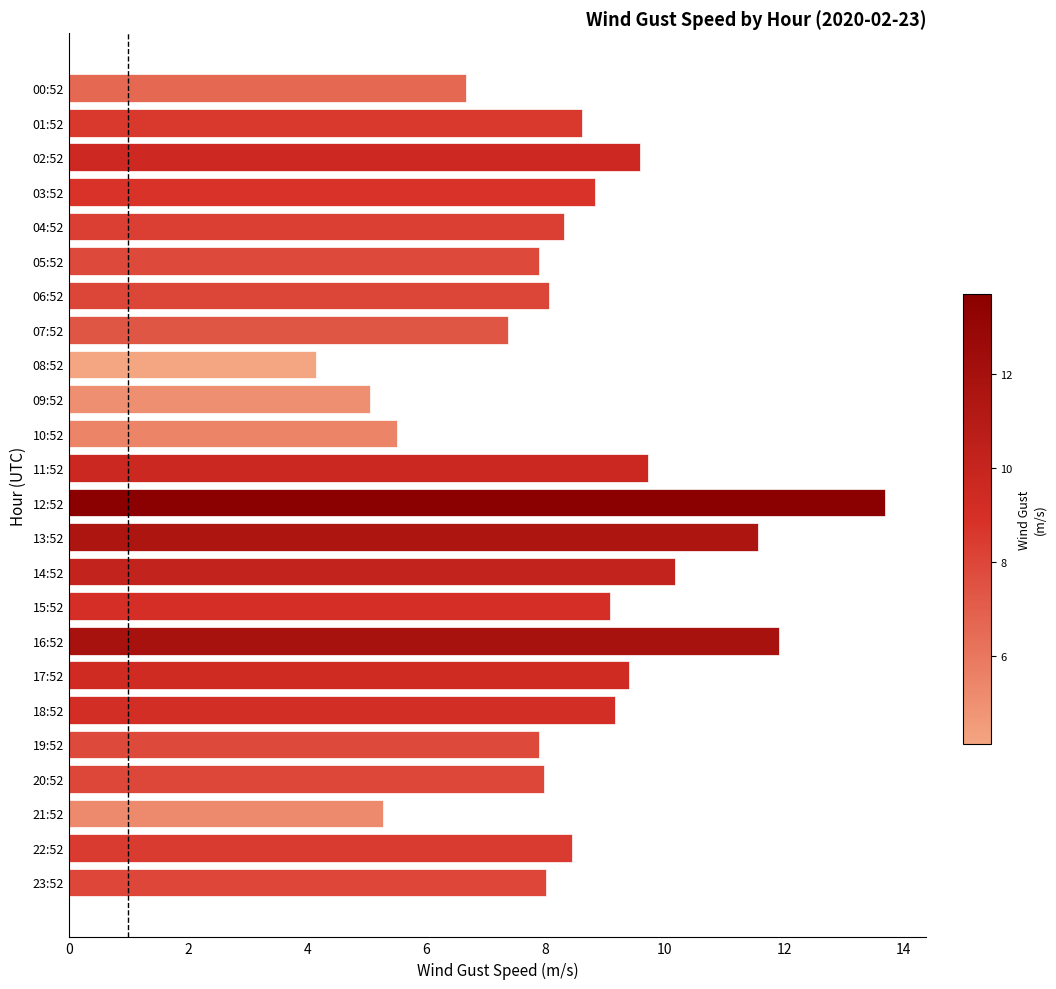

Which label corresponds to the largest value in the chart?

12:52